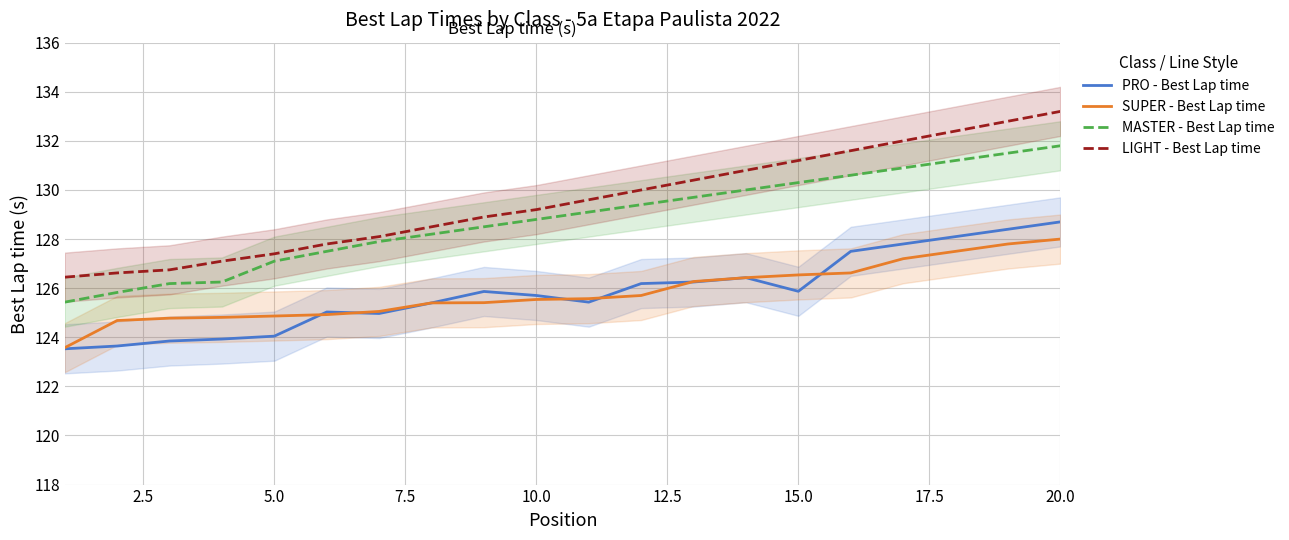

List the series in order of their peak value, highest first.

LIGHT - Best Lap time, MASTER - Best Lap time, PRO - Best Lap time, SUPER - Best Lap time